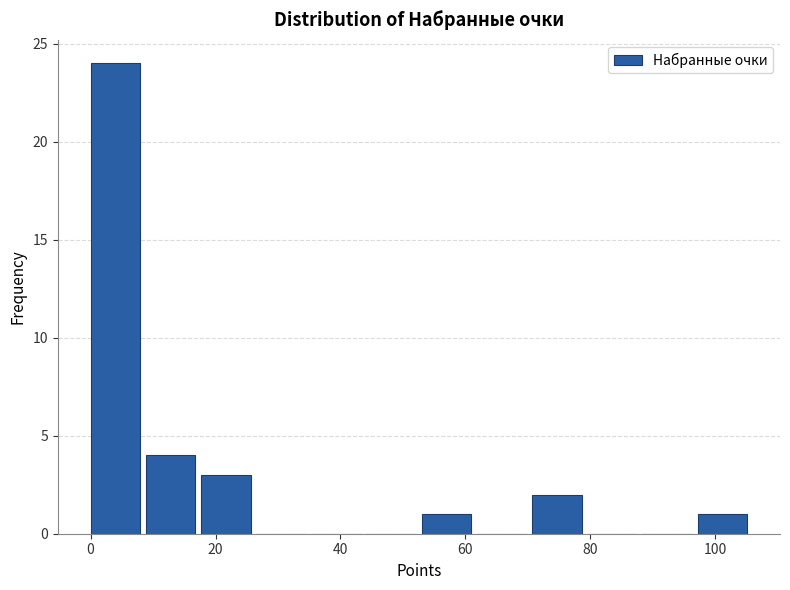

Which range on the x-axis has the tallest bar?

0 to 8